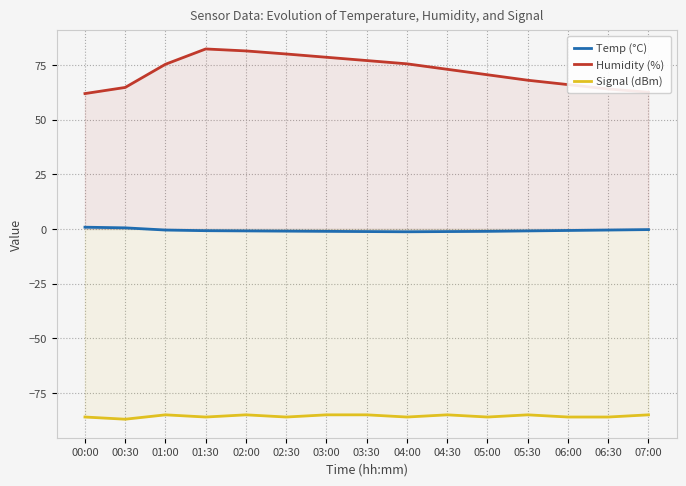

Which label corresponds to the smallest value in the chart?

00:30